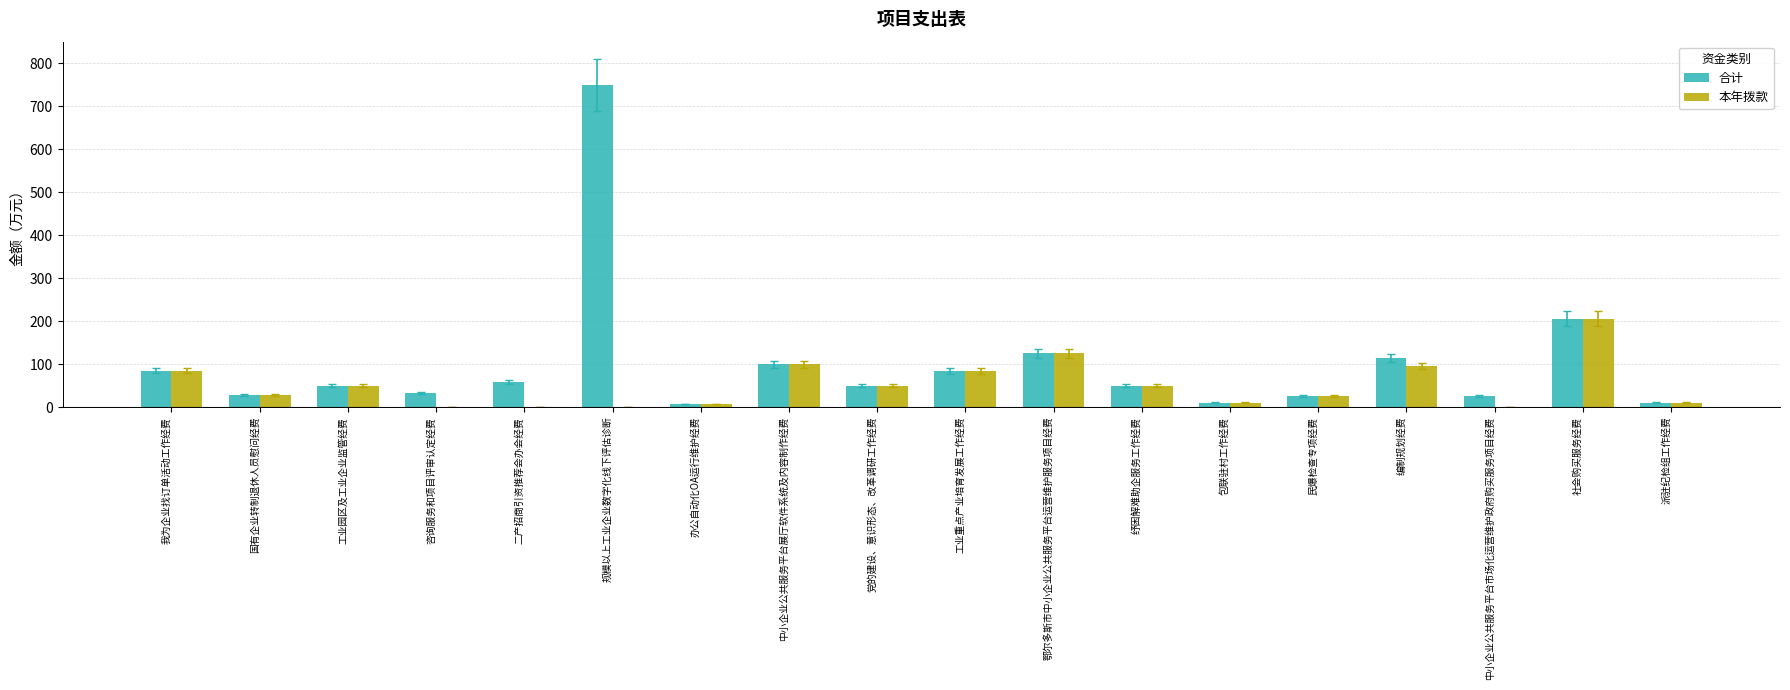

What is the sum of all 本年拨款 values?

925.0